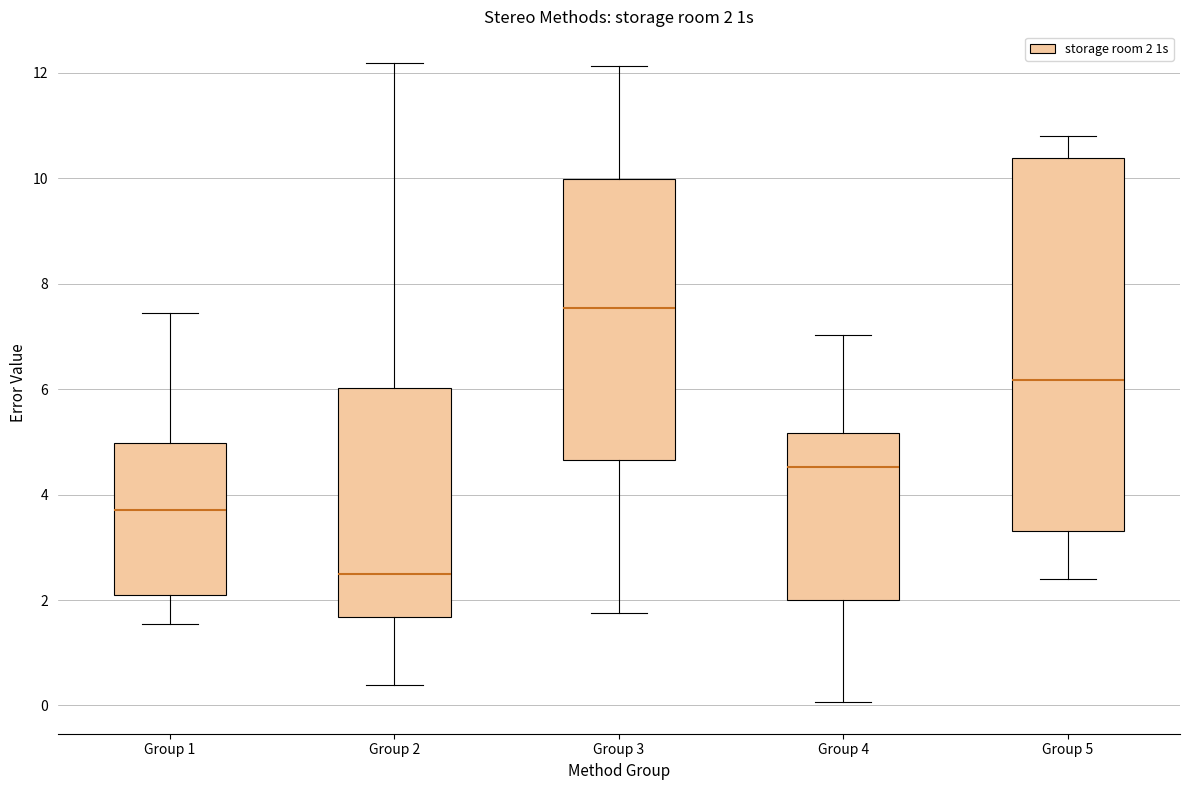

Which box is the tallest, from its lower edge to its upper edge?

Group 5